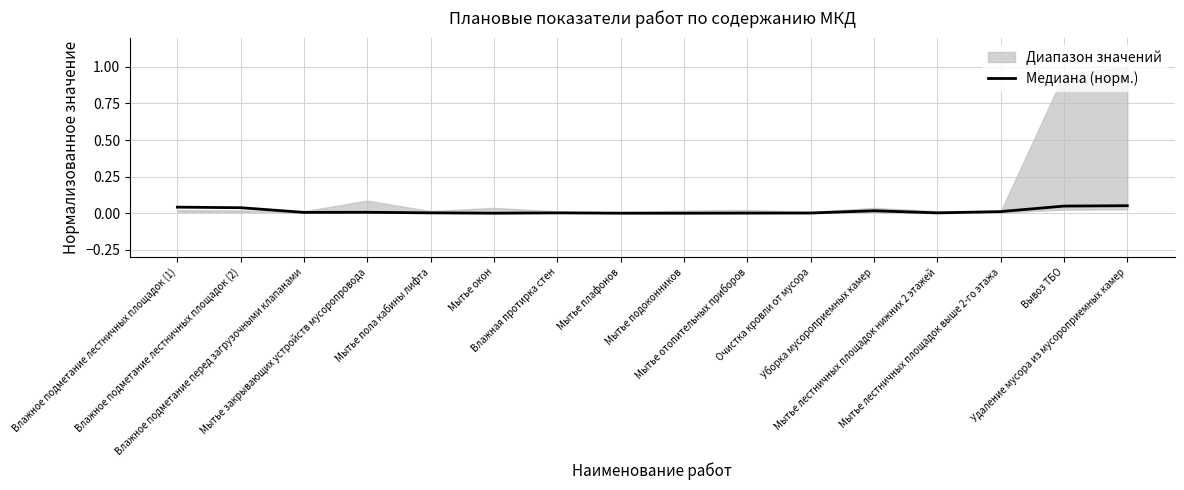

What position from the left is Мытье плафонов?

8